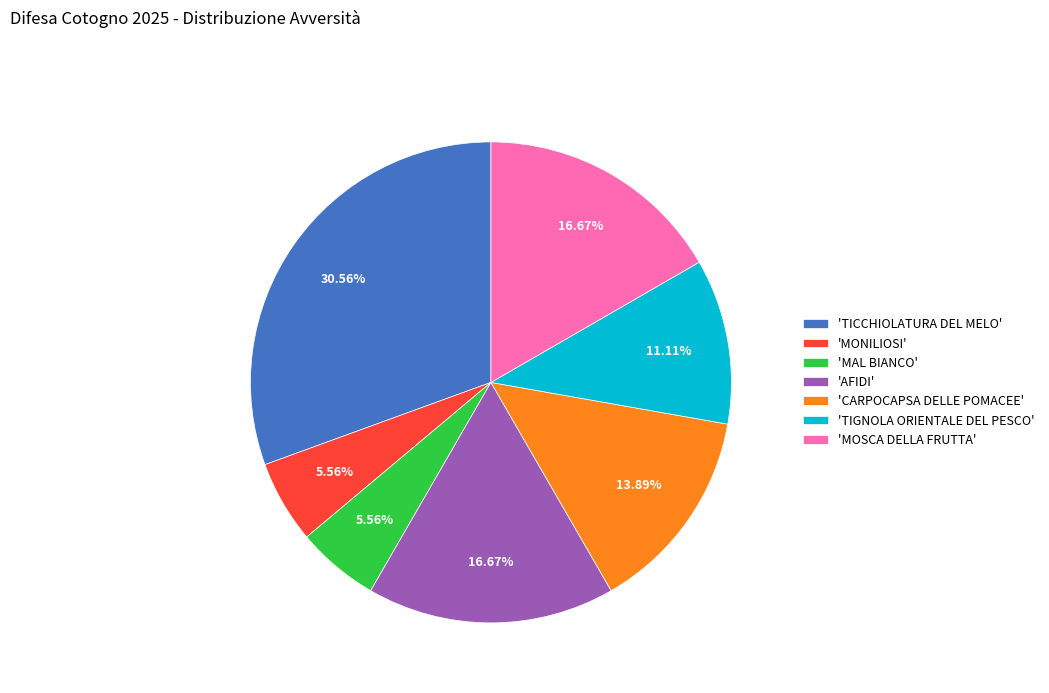

Is the sum of 'TICCHIOLATURA DEL MELO' and 'AFIDI' greater than half?

No